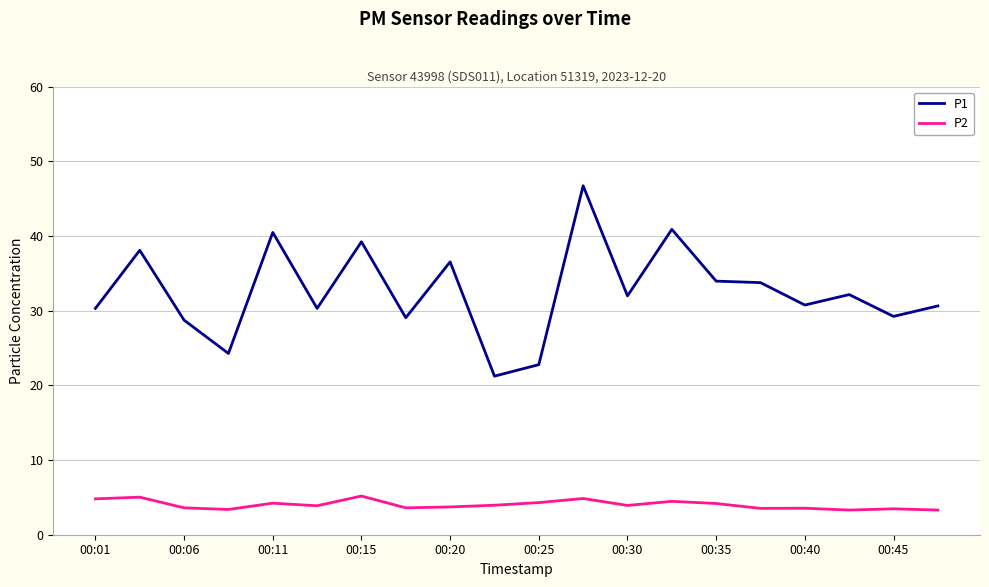

Which series has the largest range (max minus min)?

P1